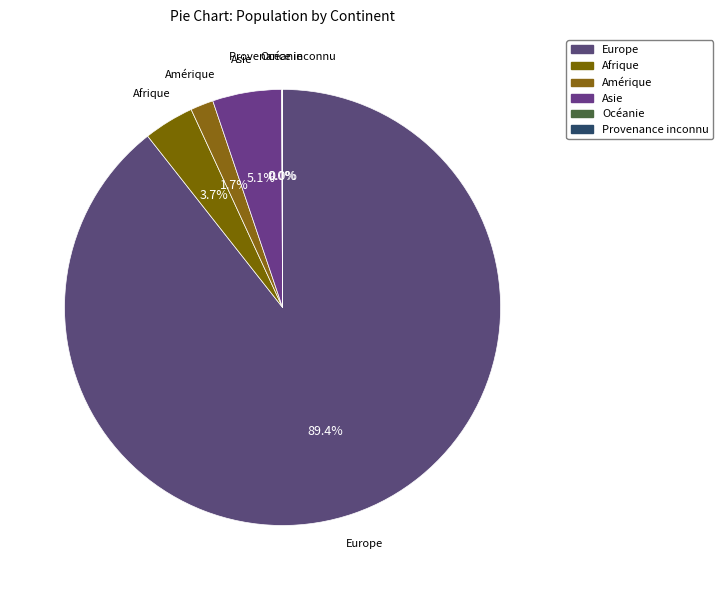

To the nearest percent, what is the difference between the largest and smallest slice percentages?

89%